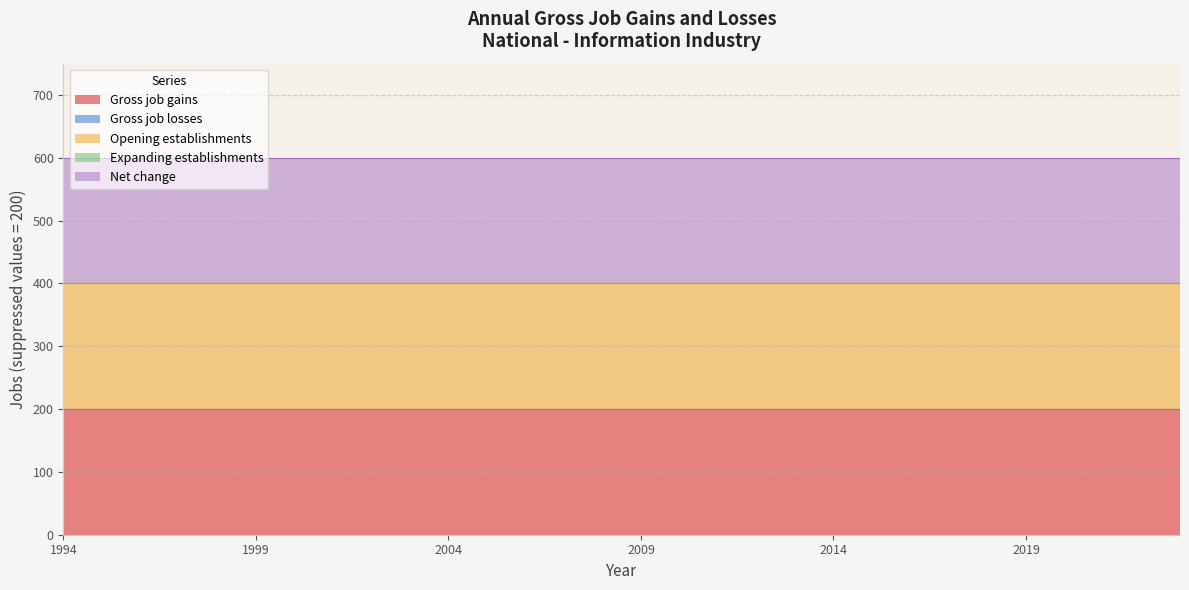

Count the number of categories in the chart.

30